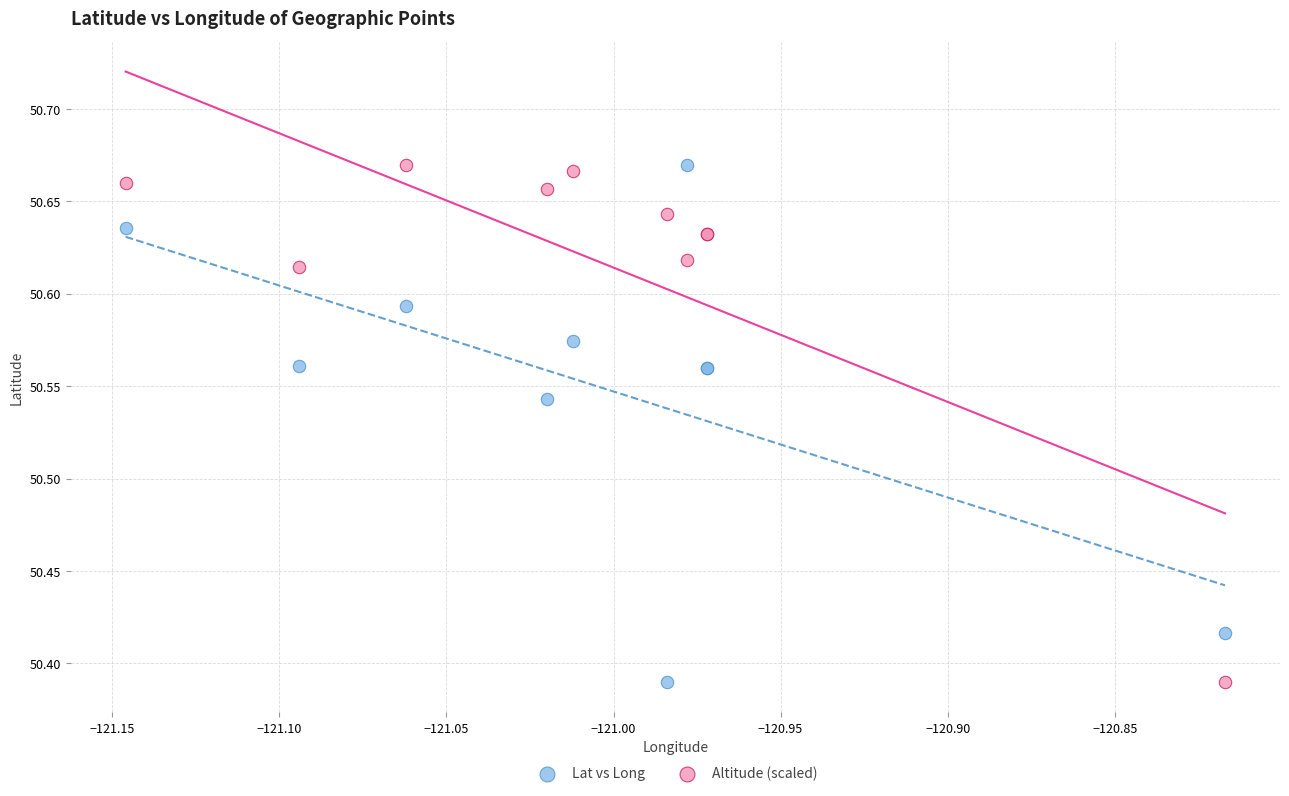

What is the X range (max minus min) for the scatter plot?

0.3